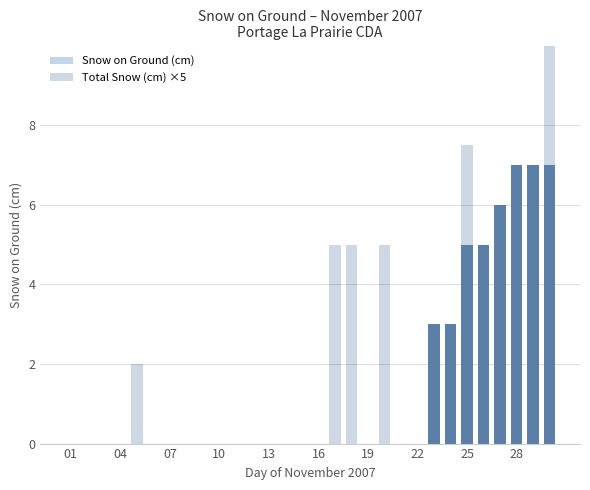

How many distinct data groups are displayed?

2